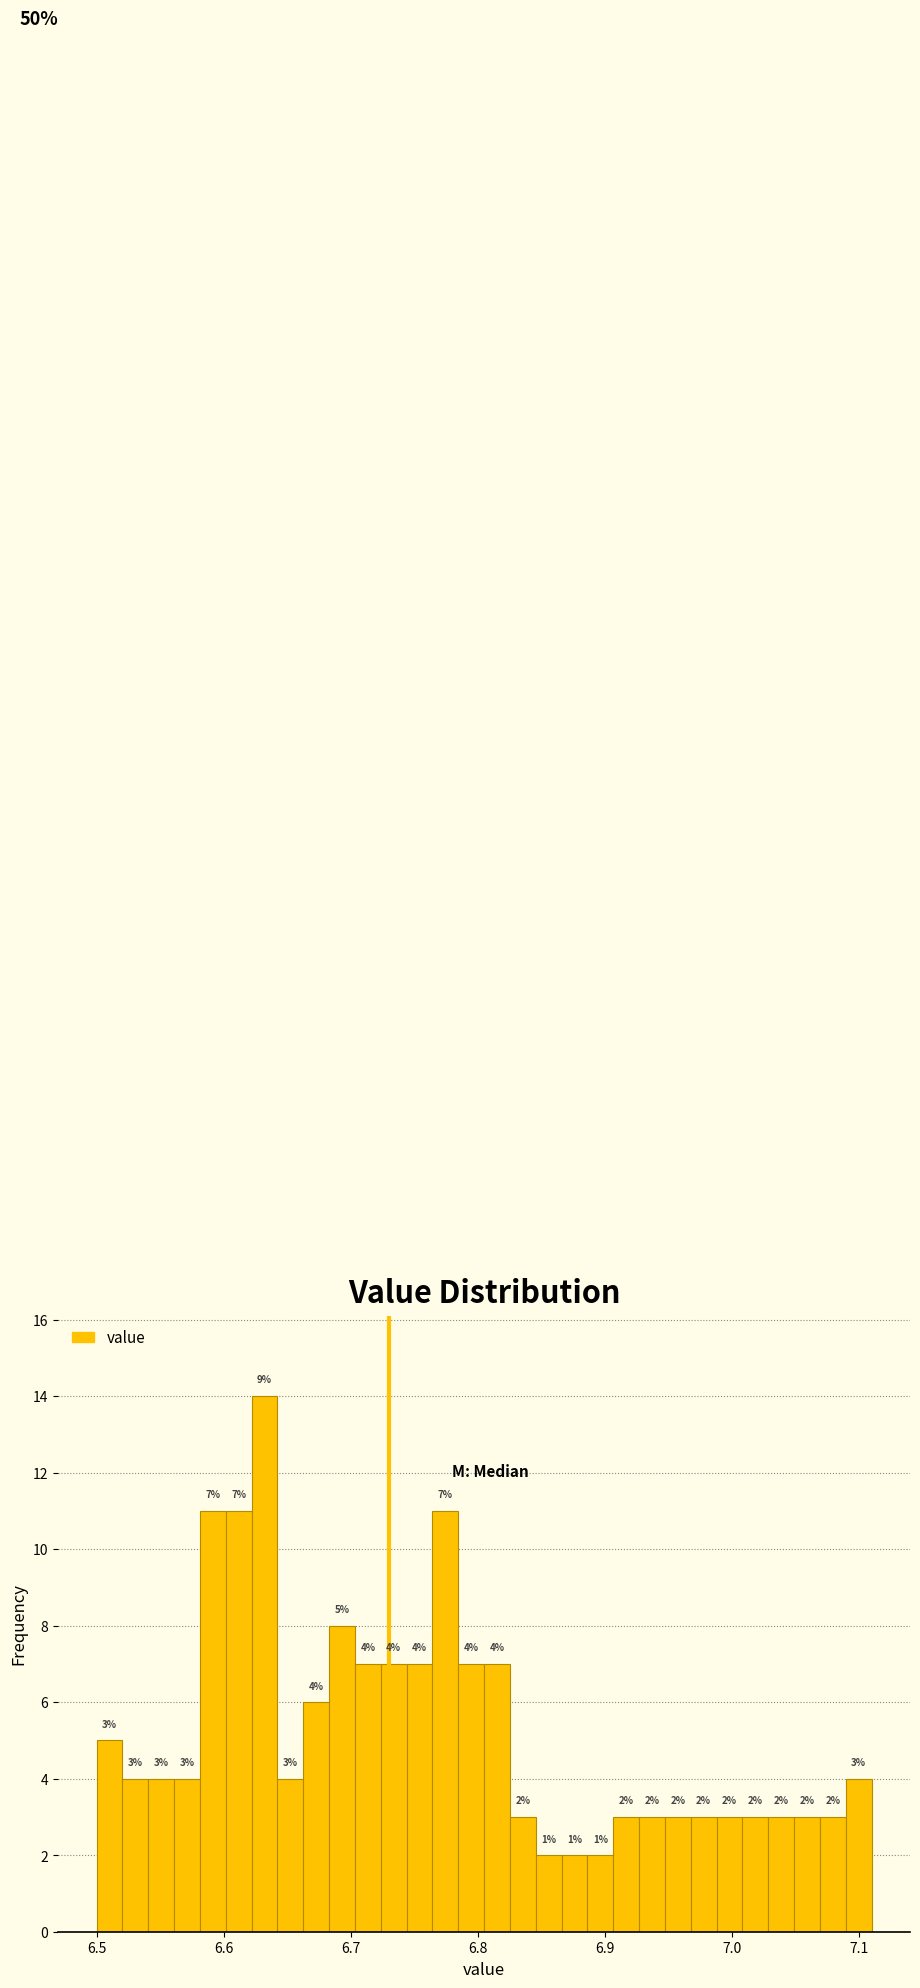

Around what value on the x-axis is the tallest bar? Give the approximate position of its centre, as read against the axis.

6.63